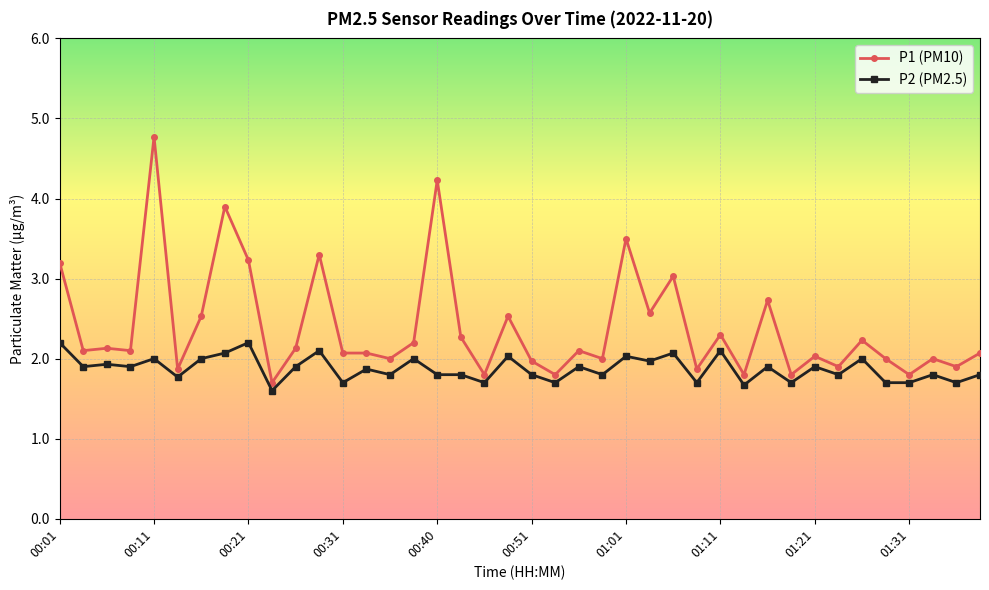

Does the chart display data point markers on the line(s)?

Yes